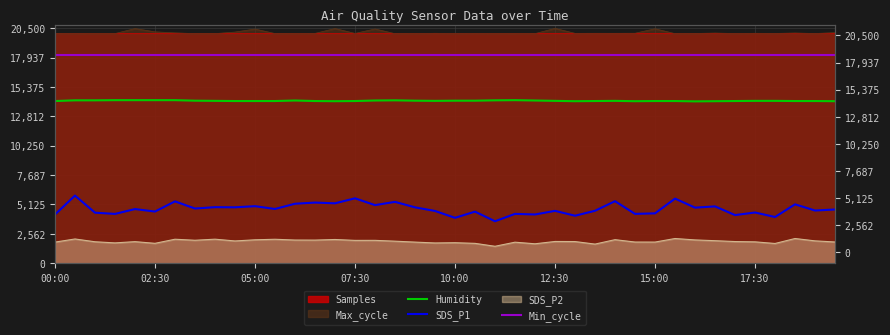

True or false: Humidity has a value of 8047.7 at 12.

False